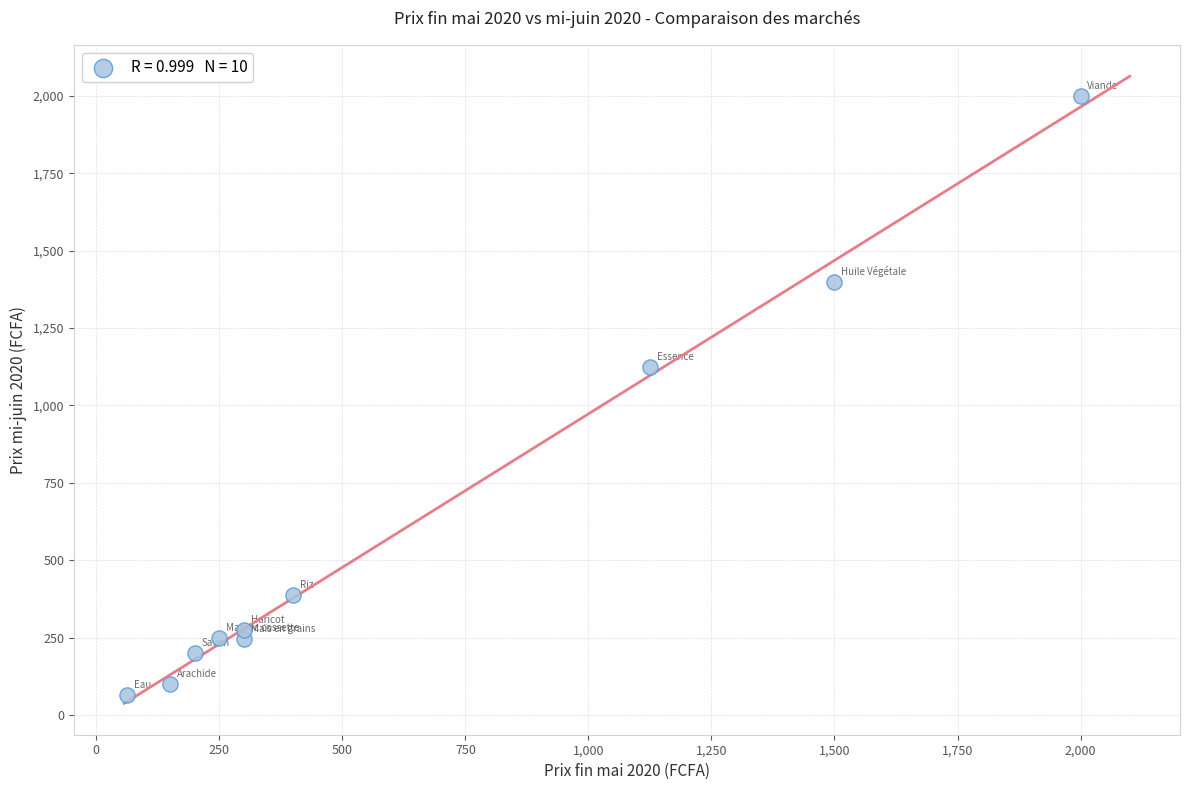

What is the range of X values (max minus min)?

1937